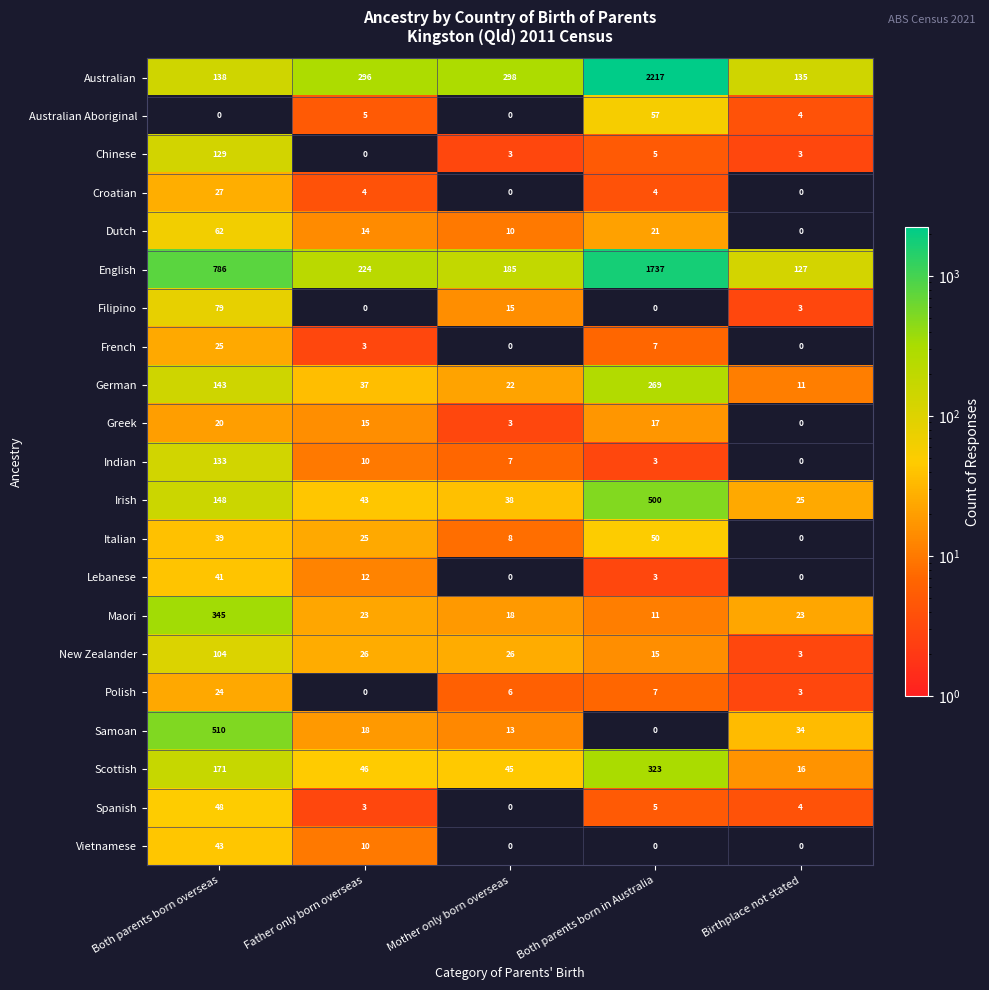

What is the difference between the highest and lowest values at Mother only born overseas?

298